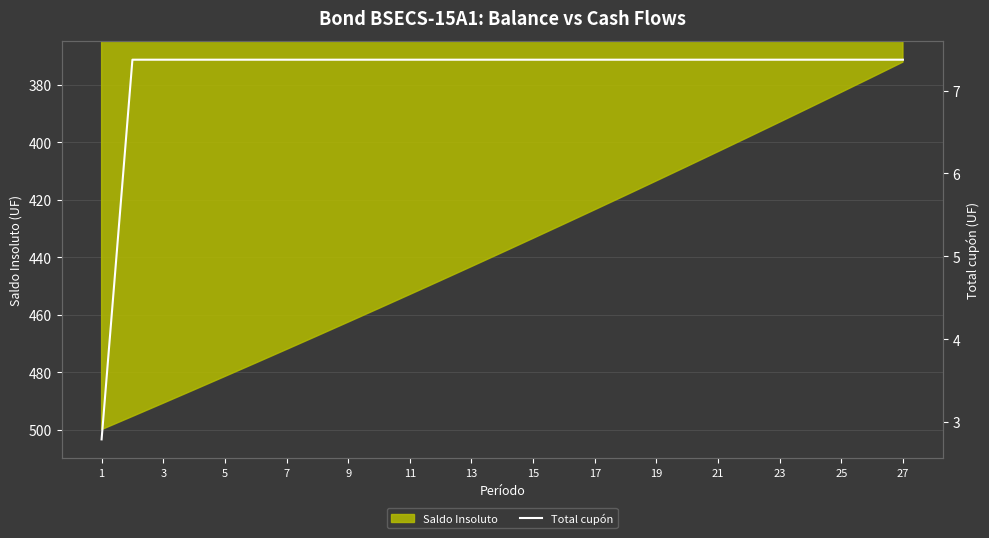

Which category has the lowest value across all series?

1